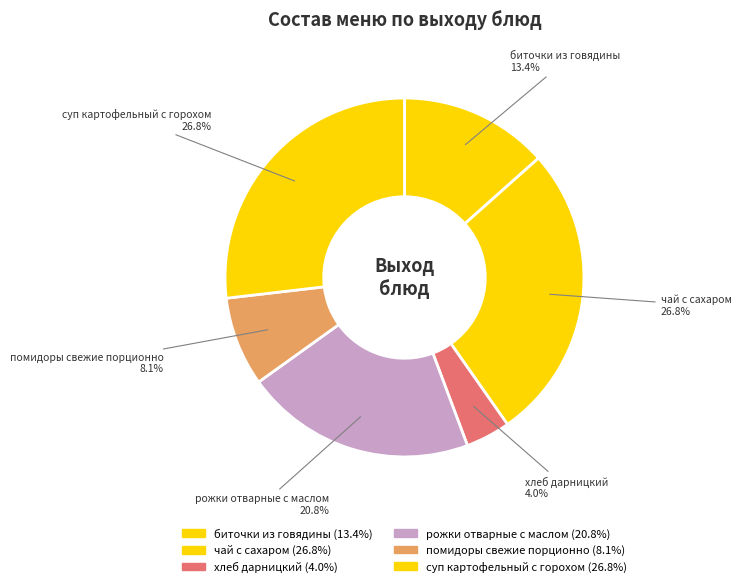

How many slices are in this pie chart?

6